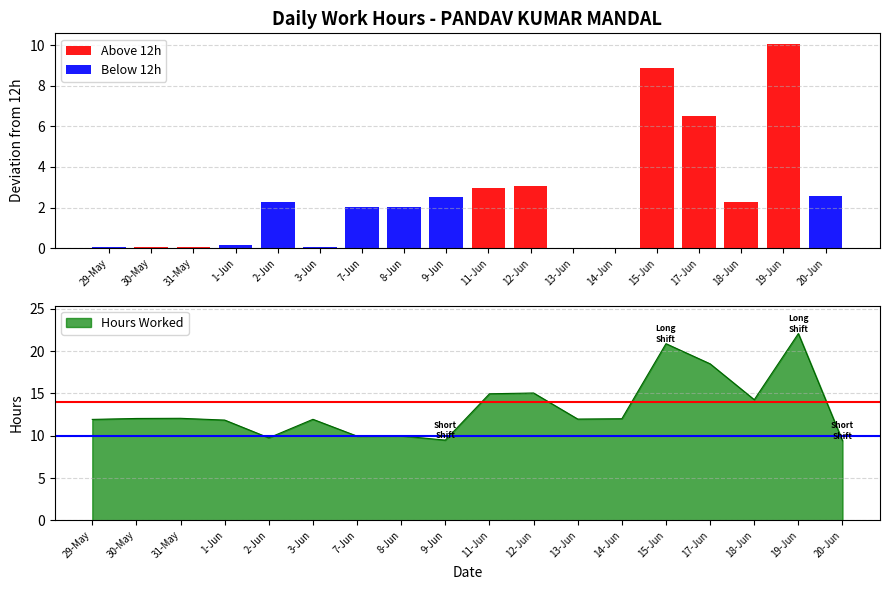

What is the label of the 17th bar from the right?

30-May